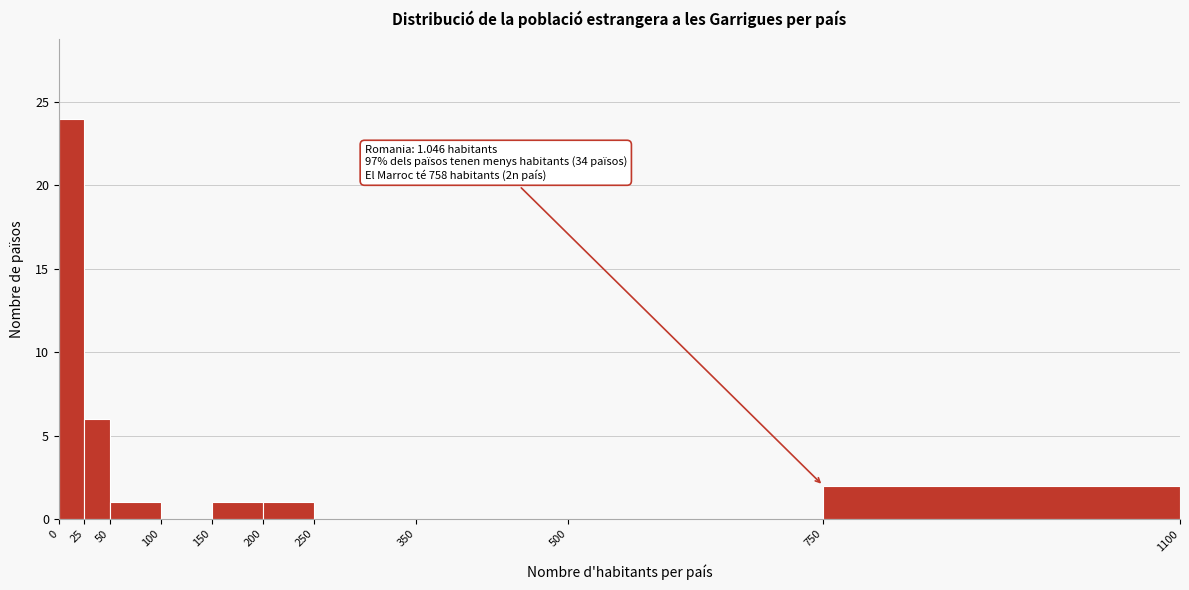

Which range on the x-axis has the tallest bar?

0 to 25